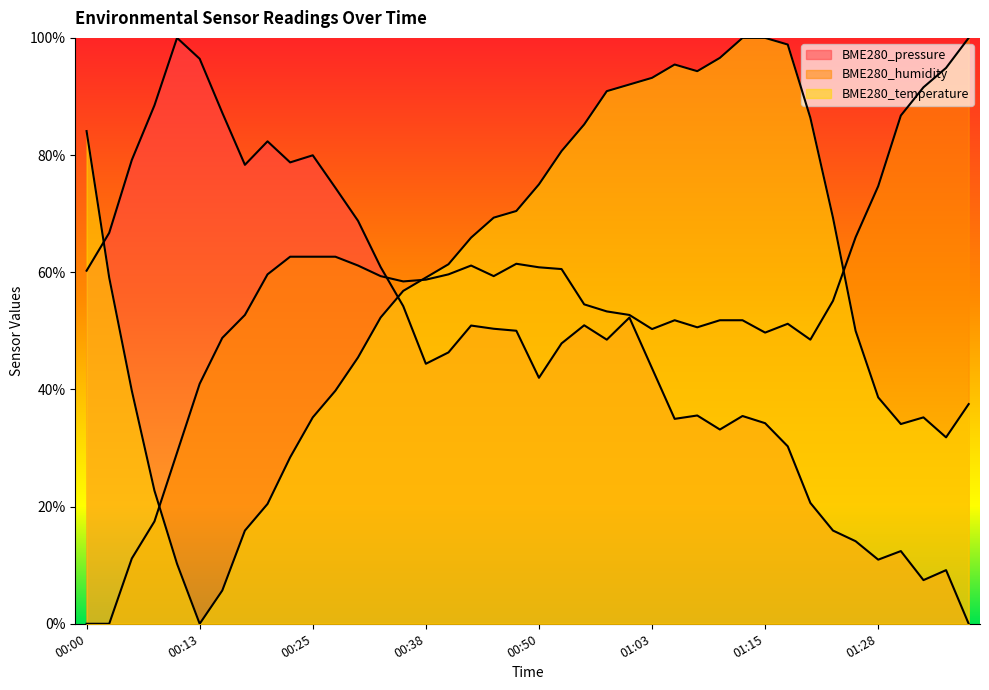

True or false: BME280_humidity has a value of 0.6 at 00:25.

True